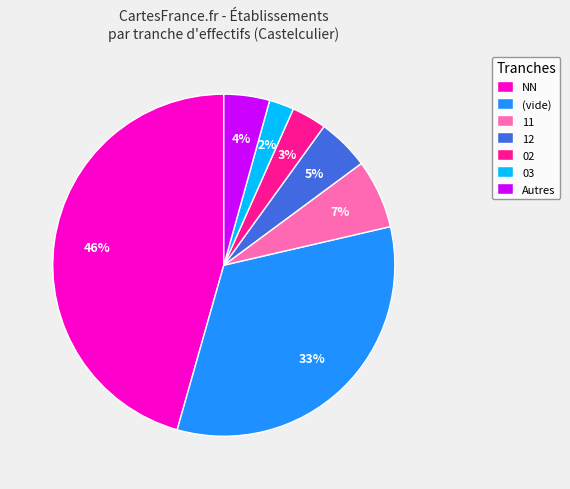

Do 11 and NN together represent more than half of the pie?

Yes